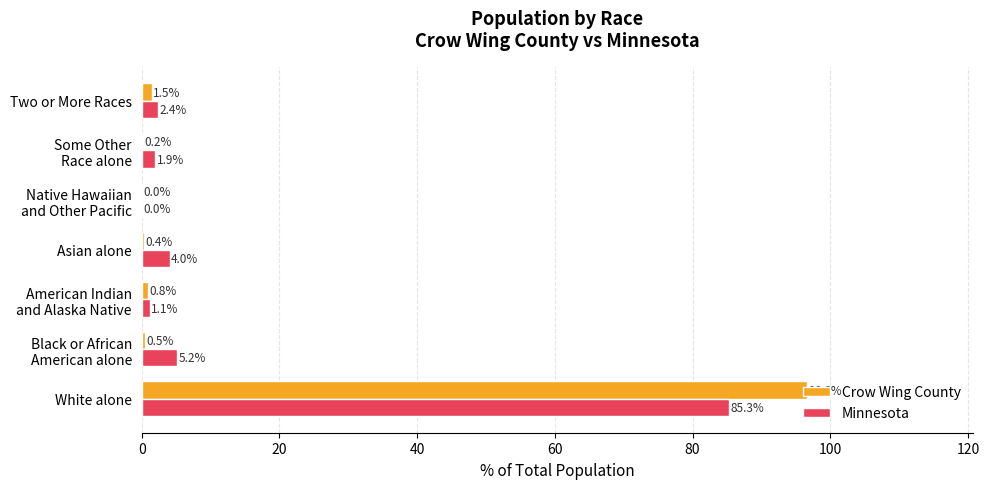

At which category is the sum across all series the highest?

White alone